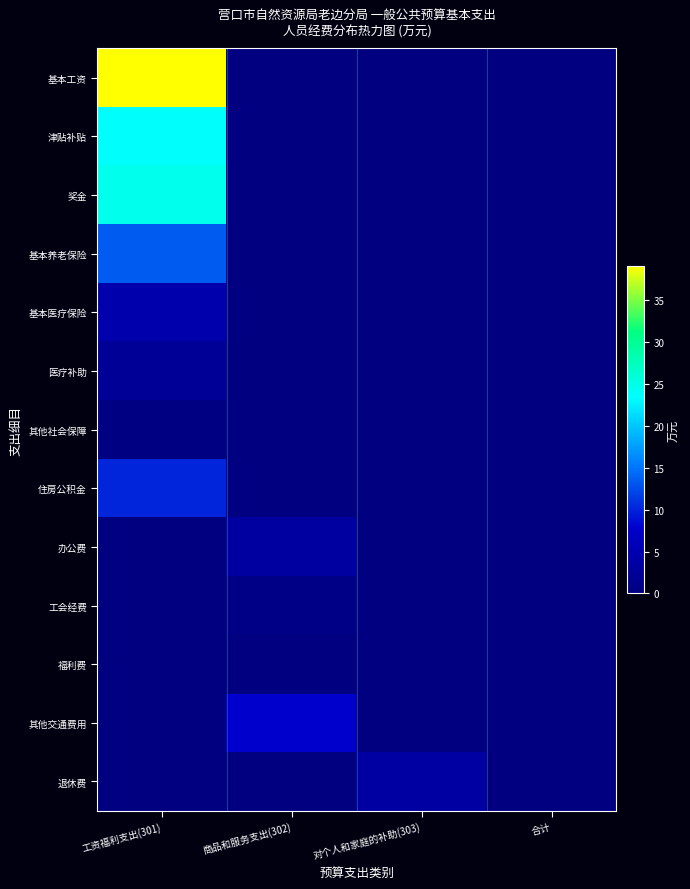

List the series in order of their peak value, highest first.

基本工资, 奖金, 津贴补贴, 基本养老保险, 住房公积金, 其他交通费用, 基本医疗保险, 退休费, 办公费, 医疗补助, 工会经费, 其他社会保障, 福利费